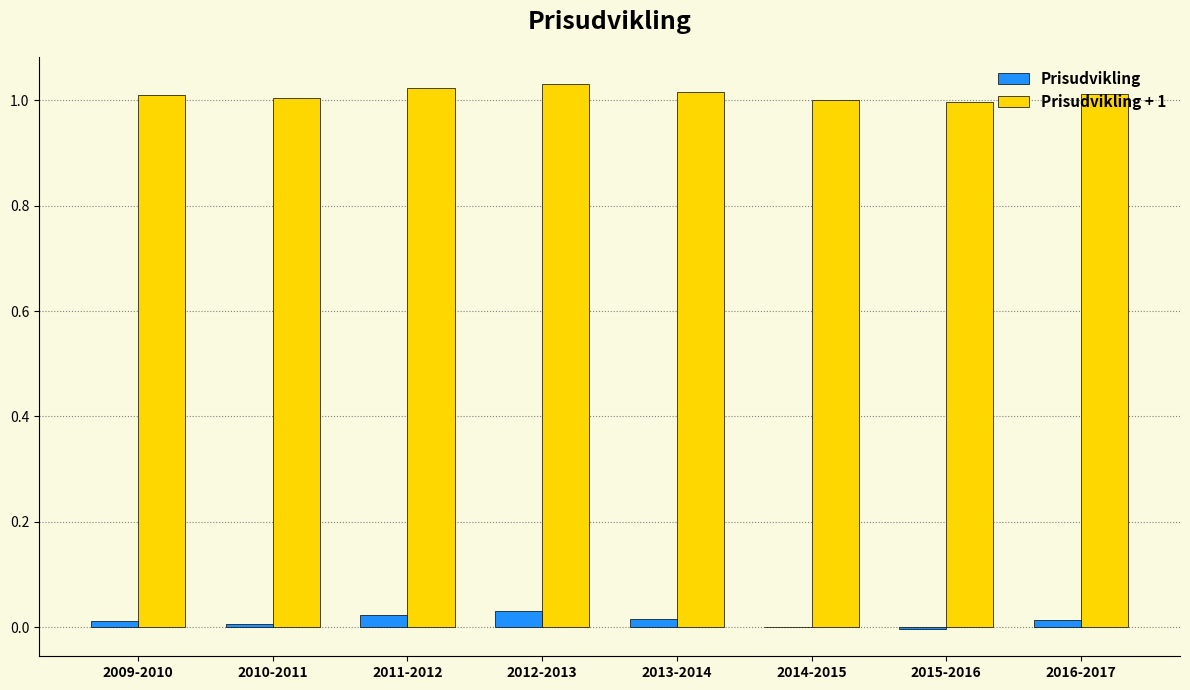

What is the sum of all Prisudvikling + 1 values?

8.1